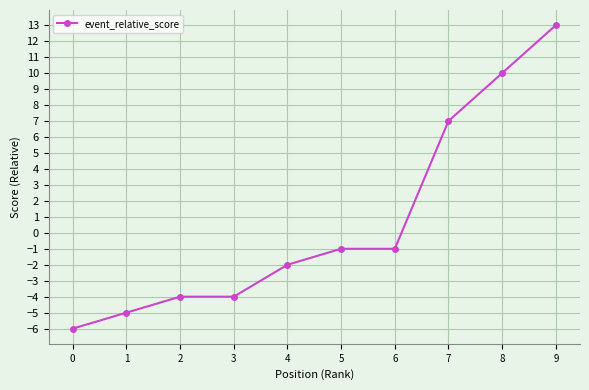

What is the difference between the values at 8 and 6?

11